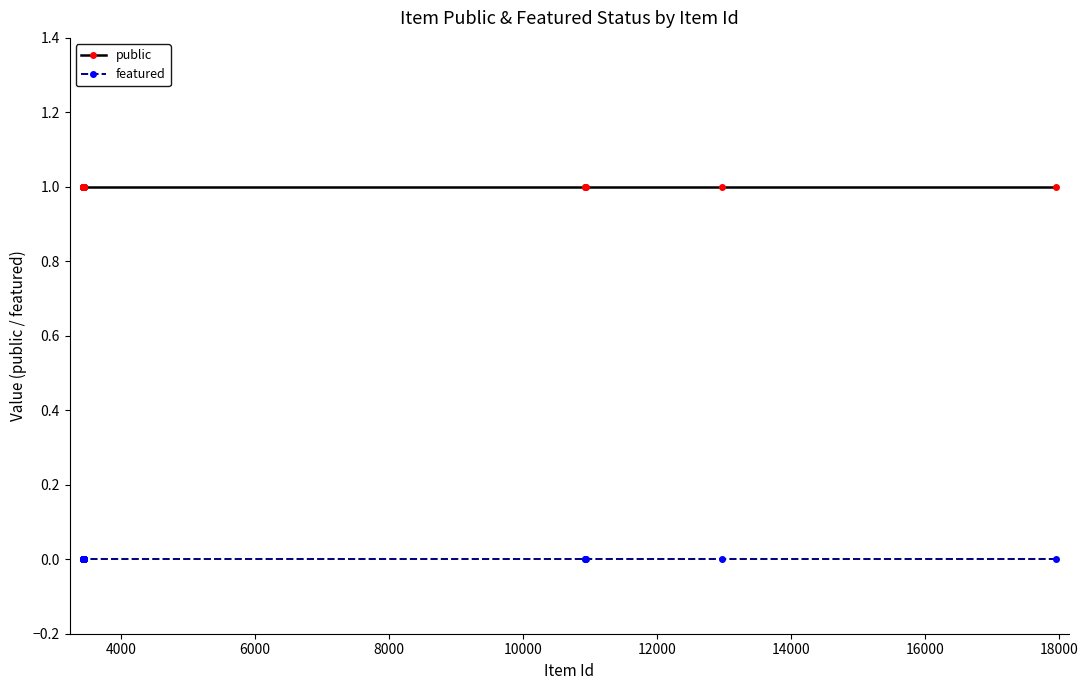

Which series has the largest total across all categories?

public